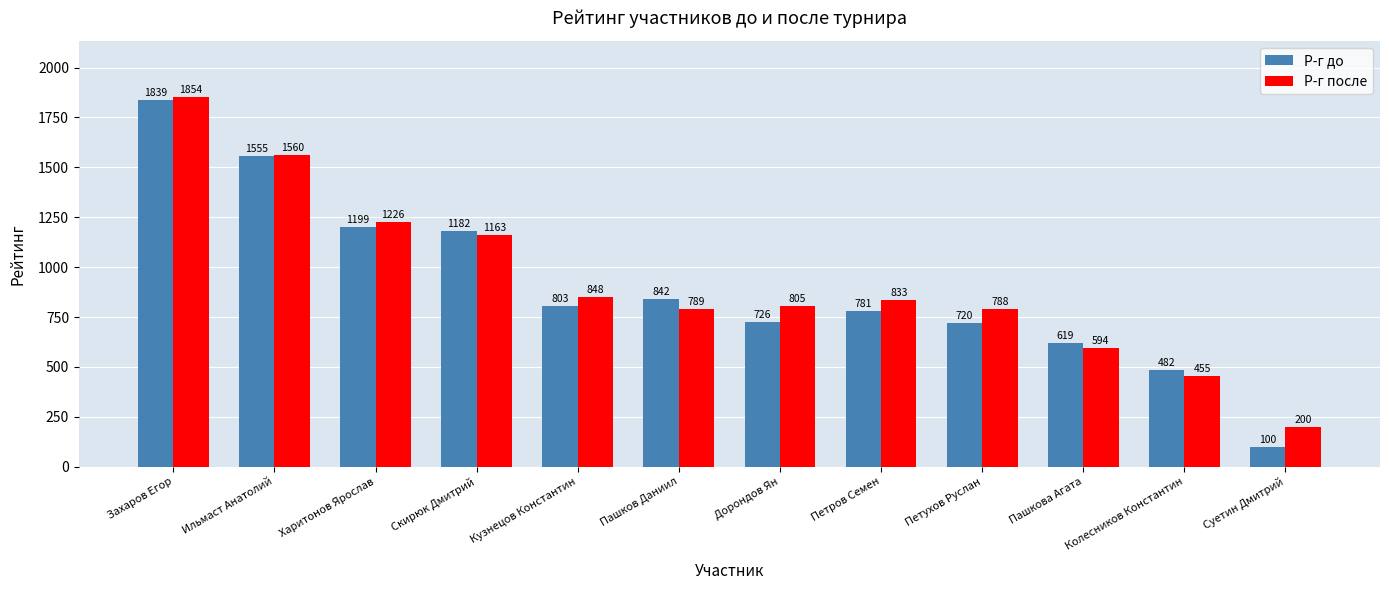

Which series changed the most between Ильмаст Анатолий and Харитонов Ярослав?

Р-г до